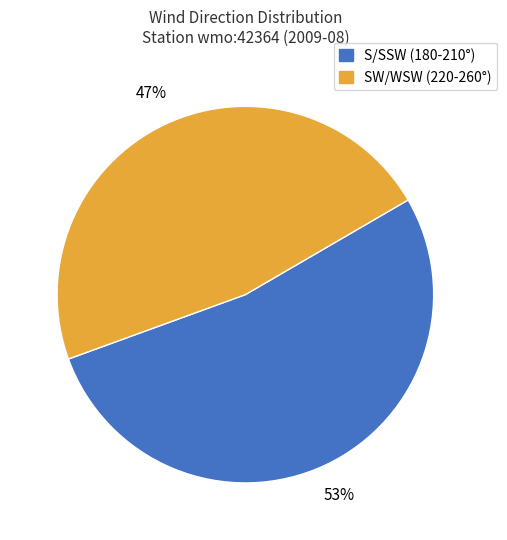

Rank the categories by value from highest to lowest.

S/SSW (180-210°), SW/WSW (220-260°)